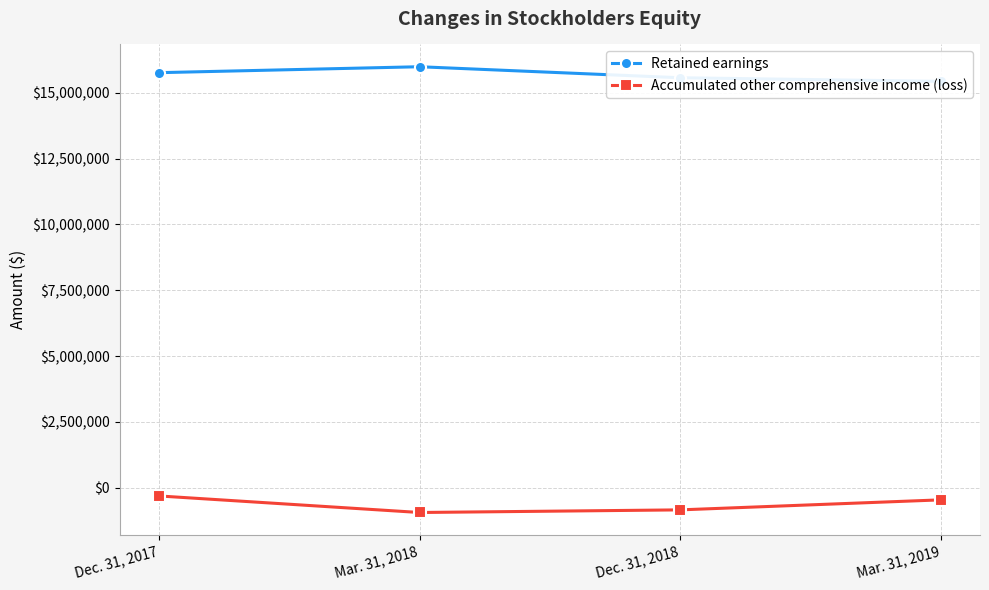

True or false: Accumulated other comprehensive income (loss) and Retained earnings intersect in this chart.

False